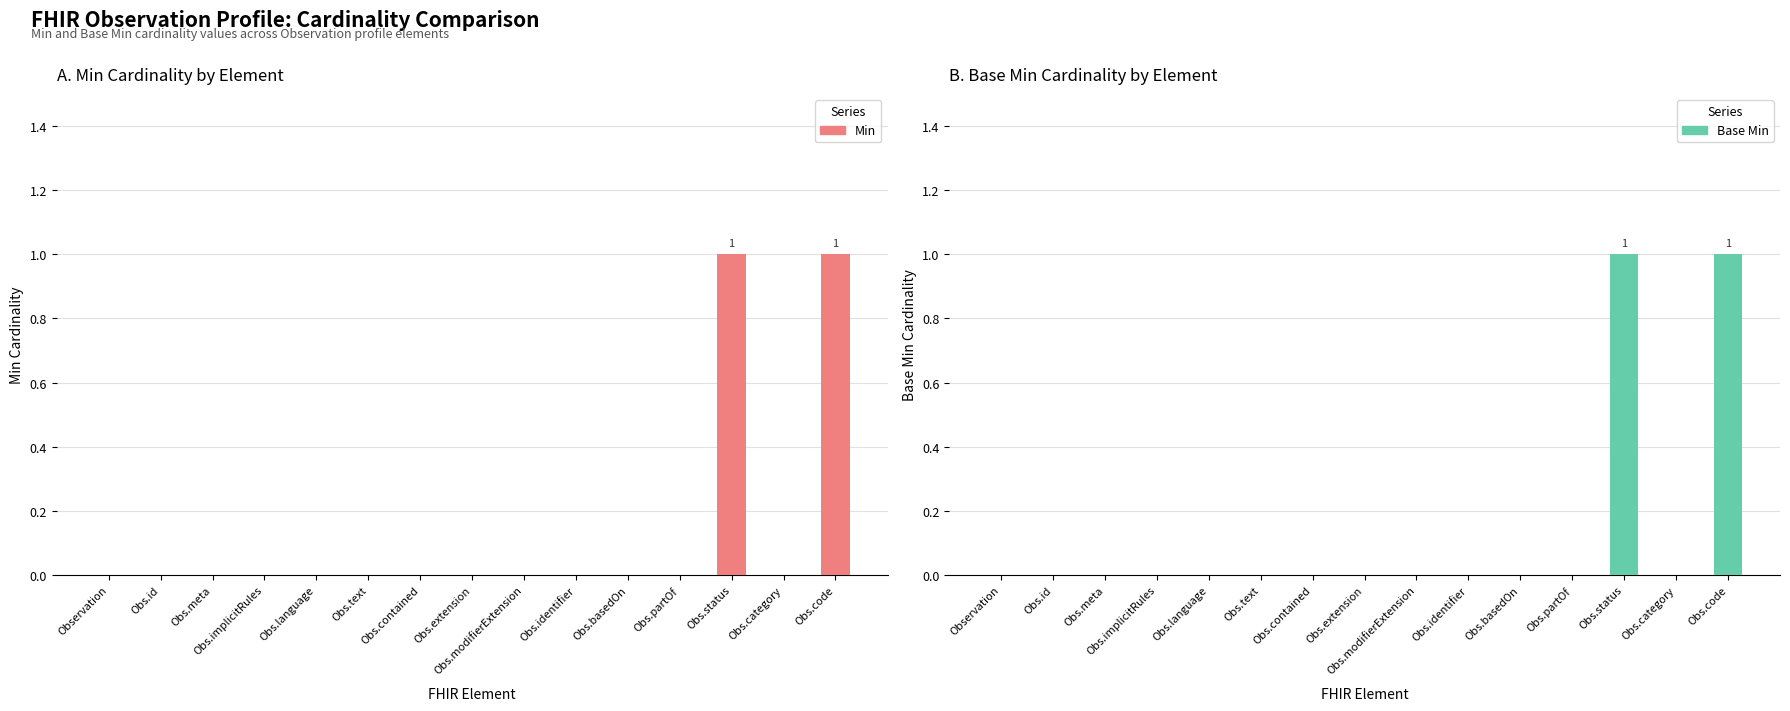

What is the sum of all Min values?

2